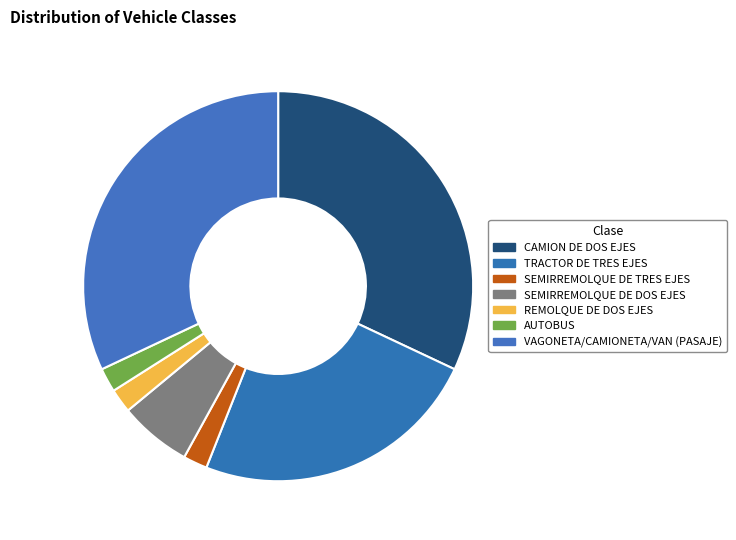

To the nearest percent, what is the average slice percentage?

14%